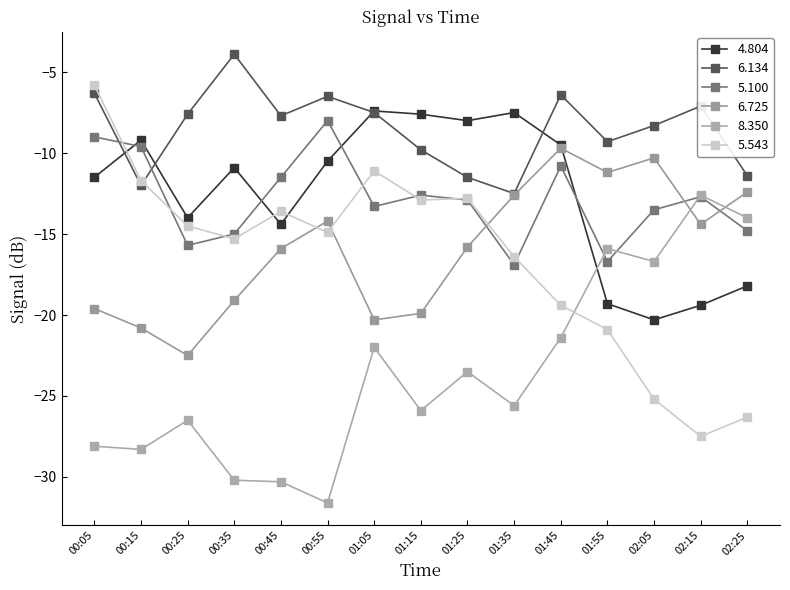

What is the average value of the 5.100 series?

-12.9